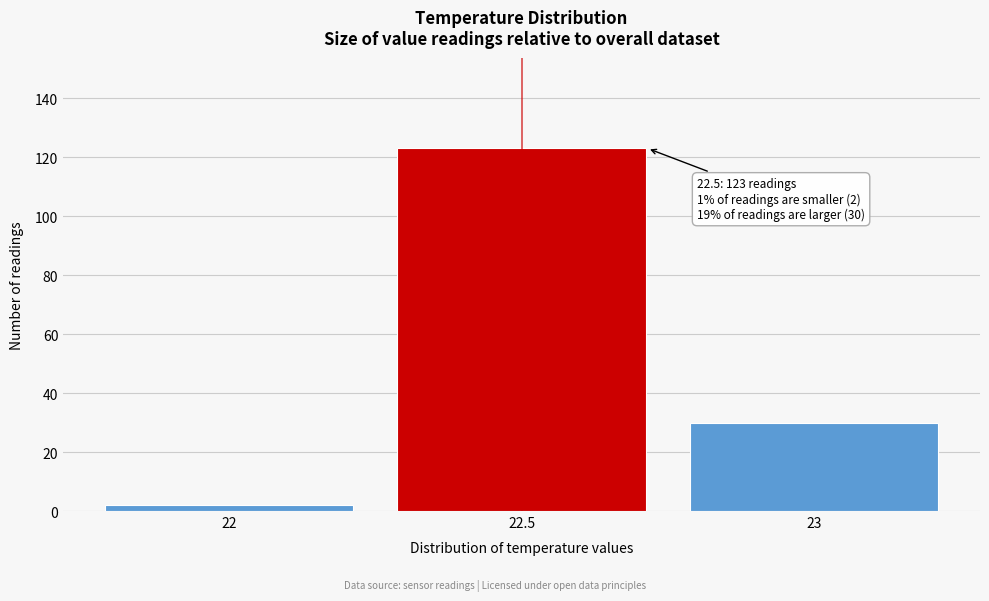

Which range on the x-axis has the tallest bar?

22.25 to 22.75